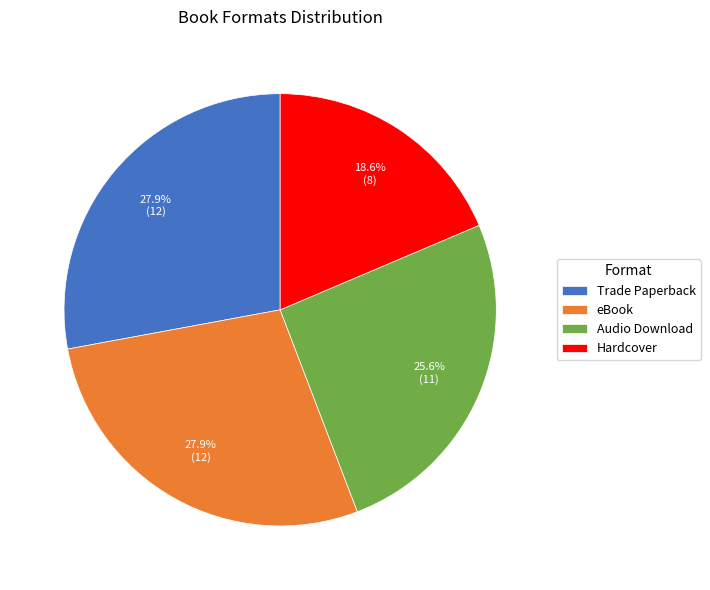

Do Trade Paperback and Hardcover together represent more than half of the pie?

No